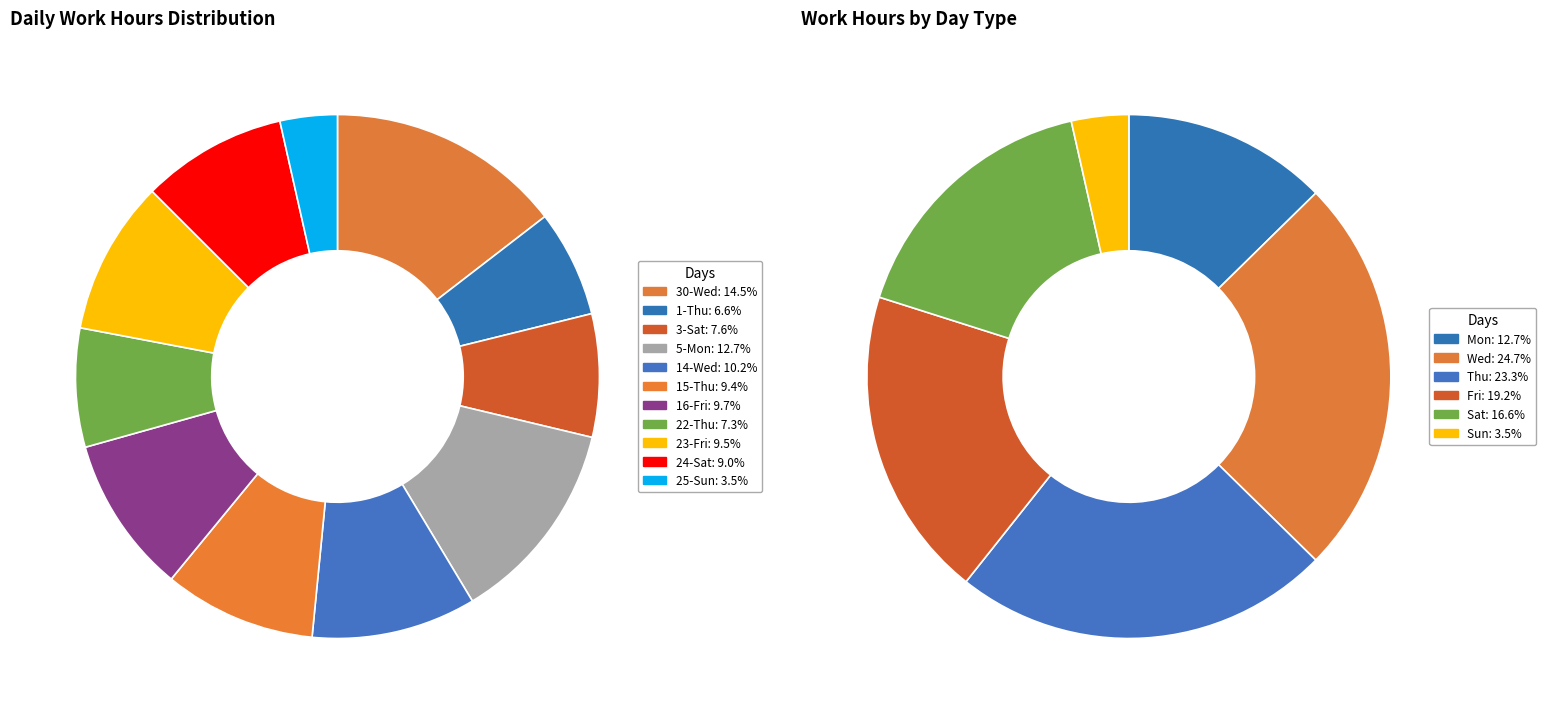

Is 2-Fri the majority of the pie?

No